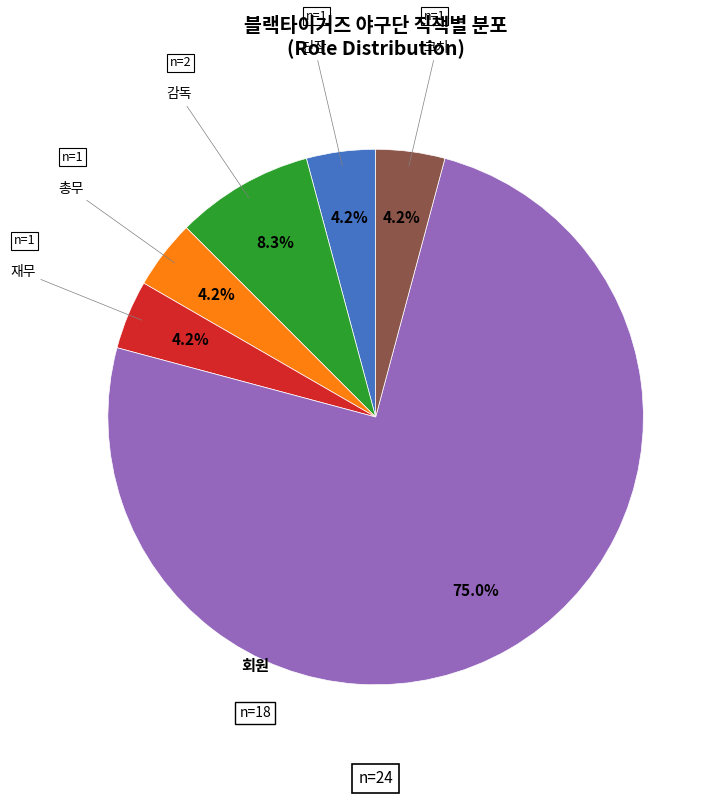

What is the largest slice in the pie chart?

회원